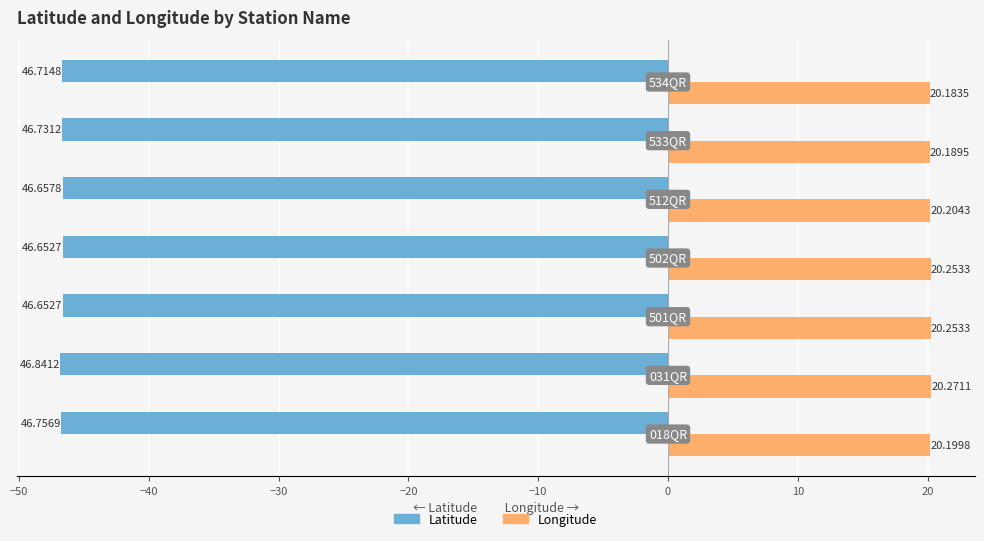

What is the sum of all Longitude values?

141.6